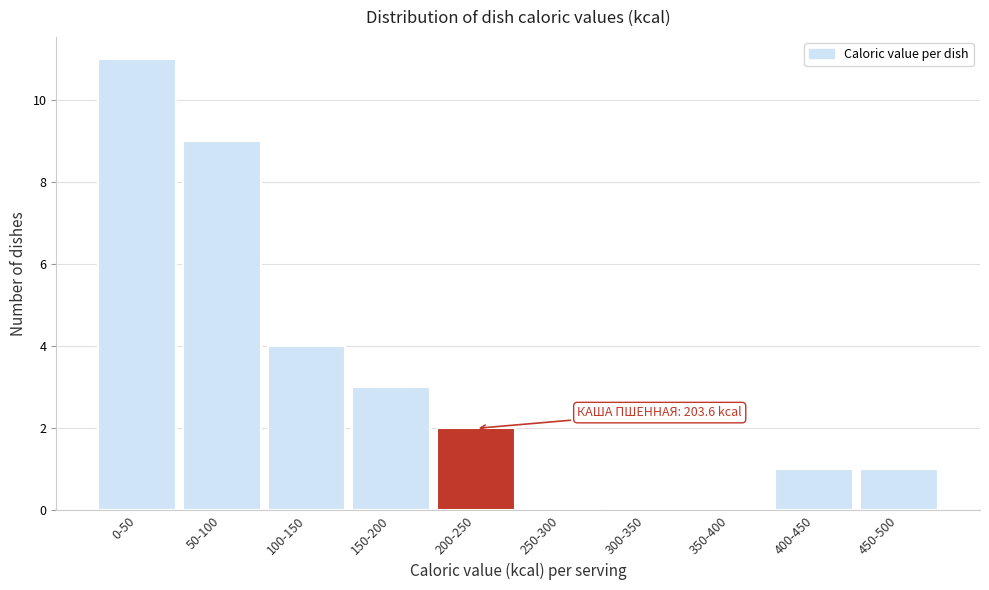

Reading left to right, transcribe all the data shown in this chart.

0-50=11	50-100=9	100-150=4	150-200=3	200-250=2	250-300=0	300-350=0	350-400=0	400-450=1	450-500=1